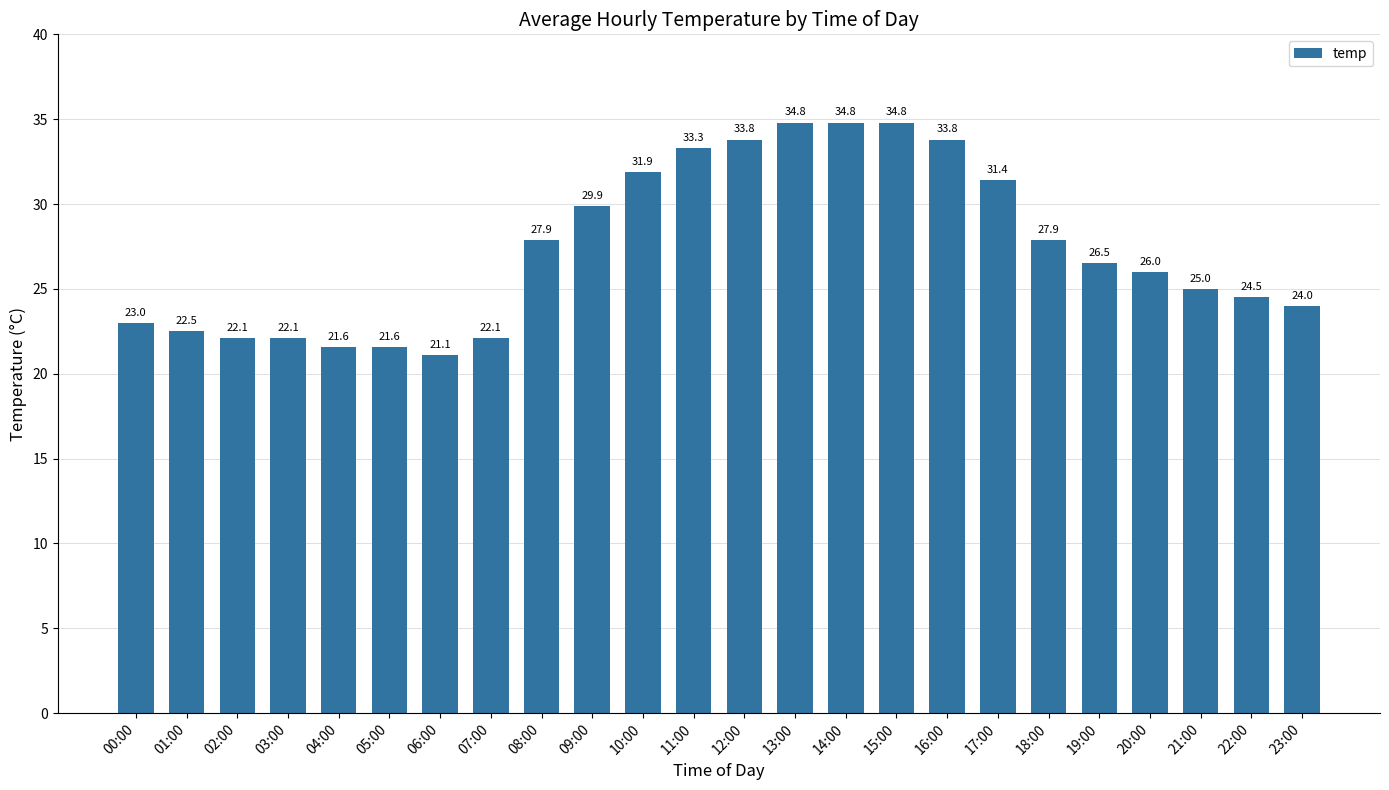

Which label corresponds to the smallest value in the chart?

06:00